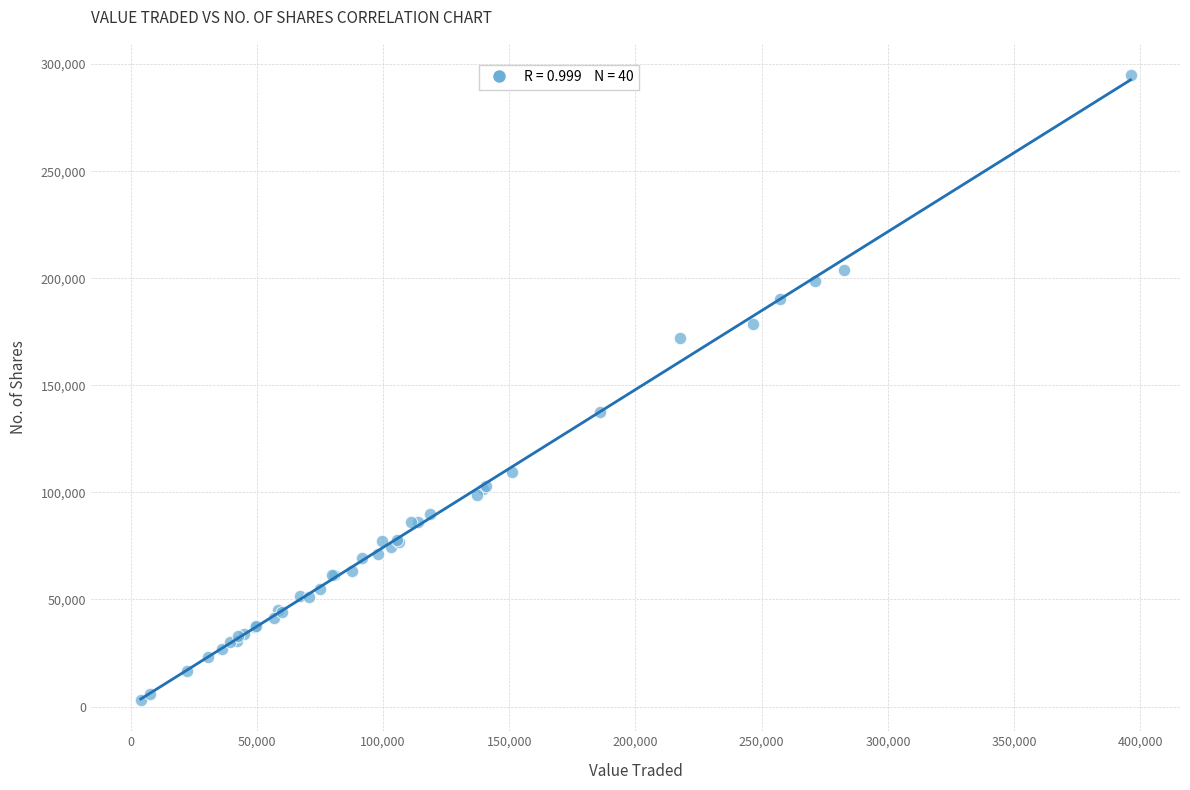

What Y value in the scatter plot is closest to 148978?

137407